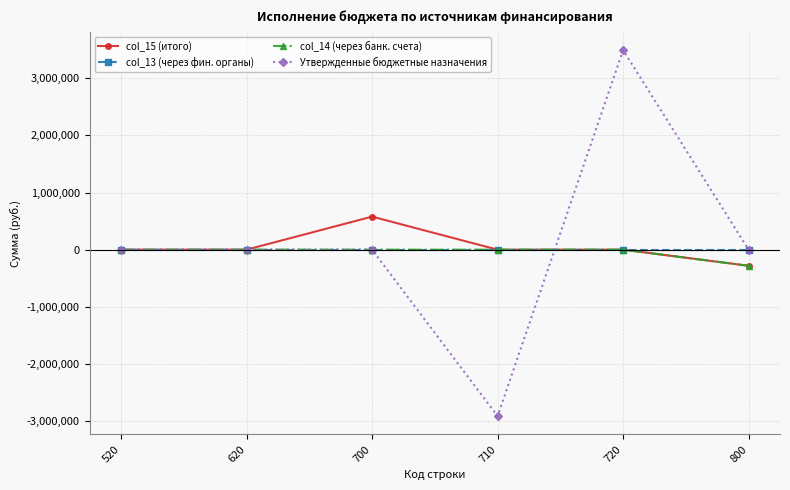

At which category does the chart reach its peak across all series?

720